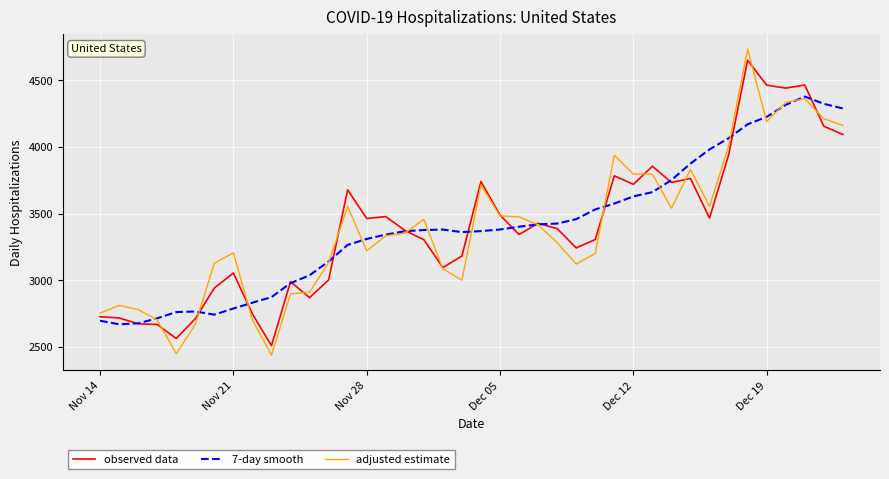

Which series has the widest spread of values?

adjusted estimate